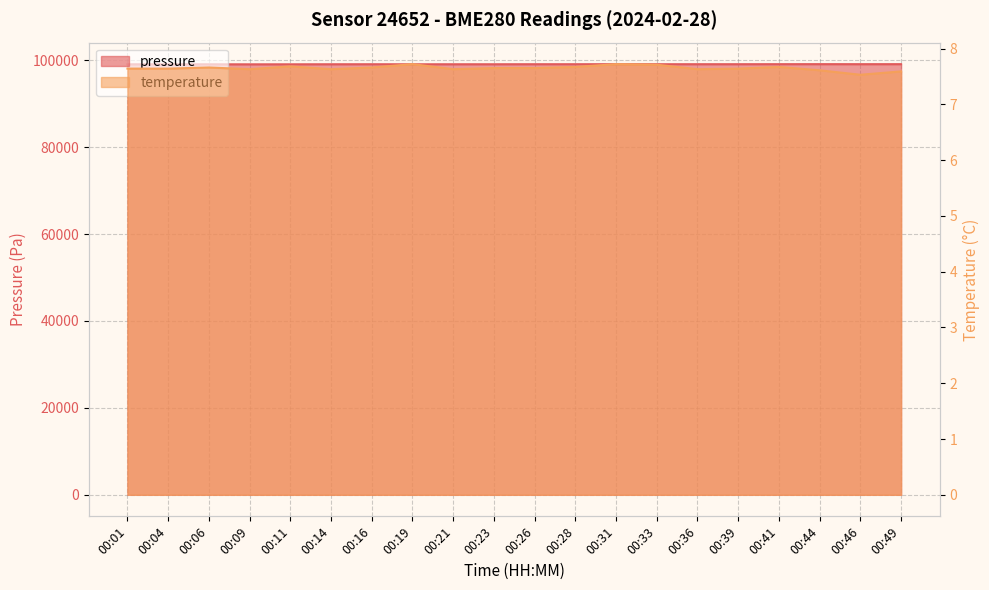

At 00:46, list the series in order from largest to smallest.

pressure, temperature